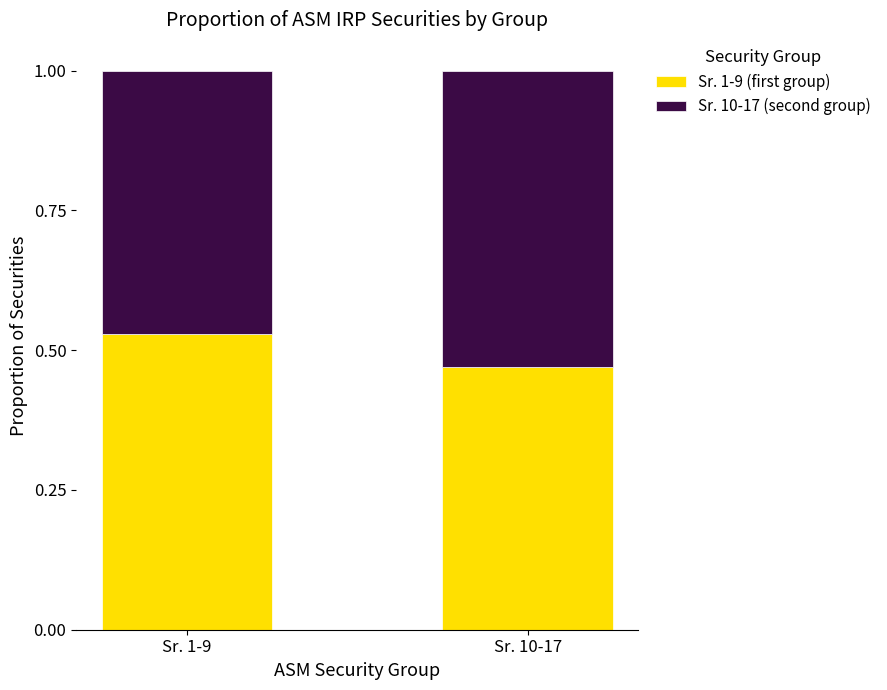

At which label does Sr. 1-9 (first group) reach its peak?

Sr. 1-9